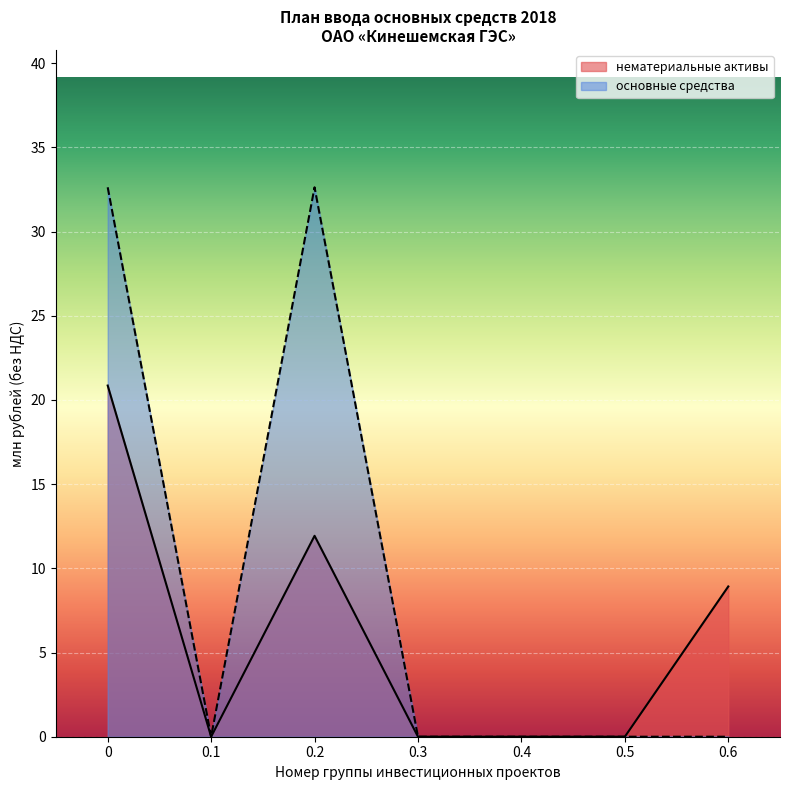

Between 0.5 and 1.1, which is larger?

0.5